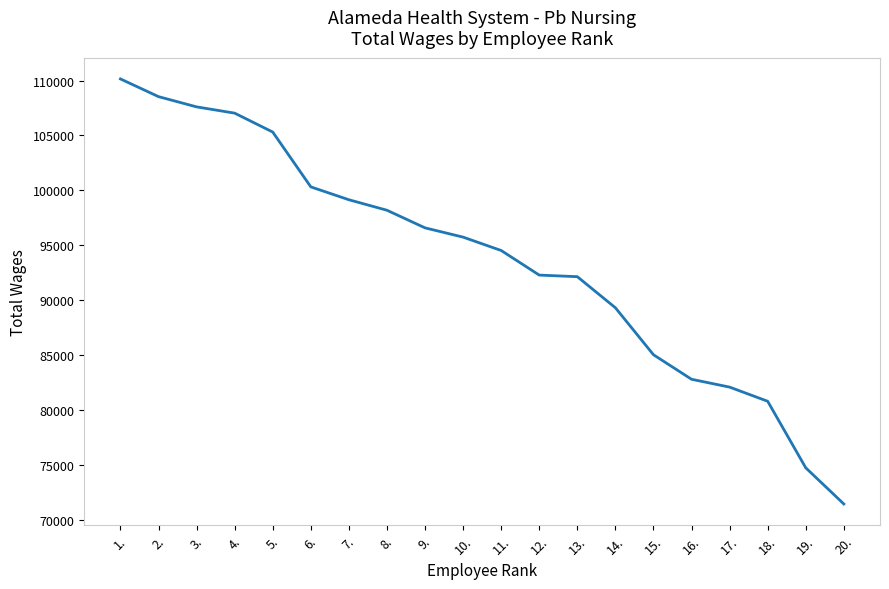

Is this an area chart (filled region under the line)?

No